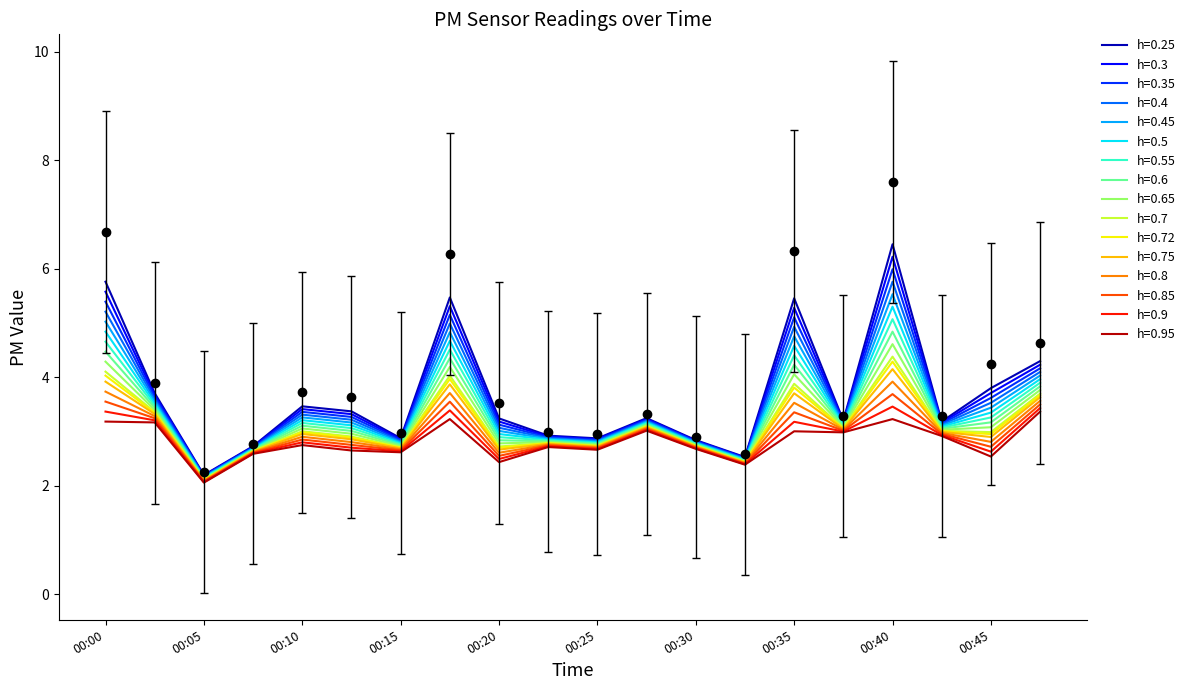

At which label does P1 reach its minimum?

00:05